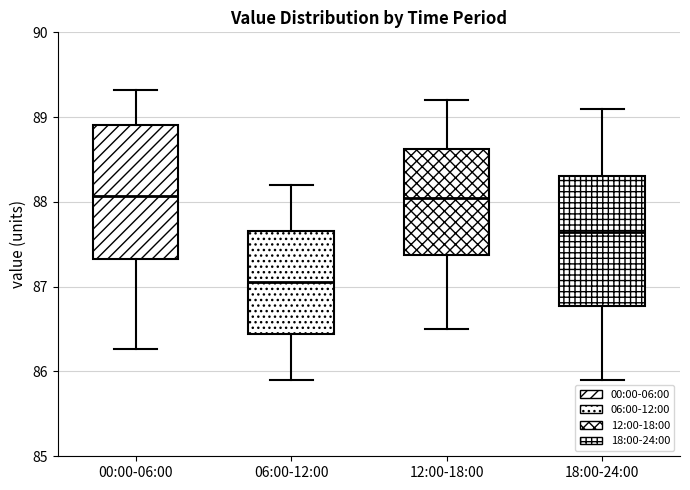

Where does the median line of the box for 12:00-18:00 sit on the y-axis? The values are not printed on the chart, so give them approximately, as read against the axis.

88.1